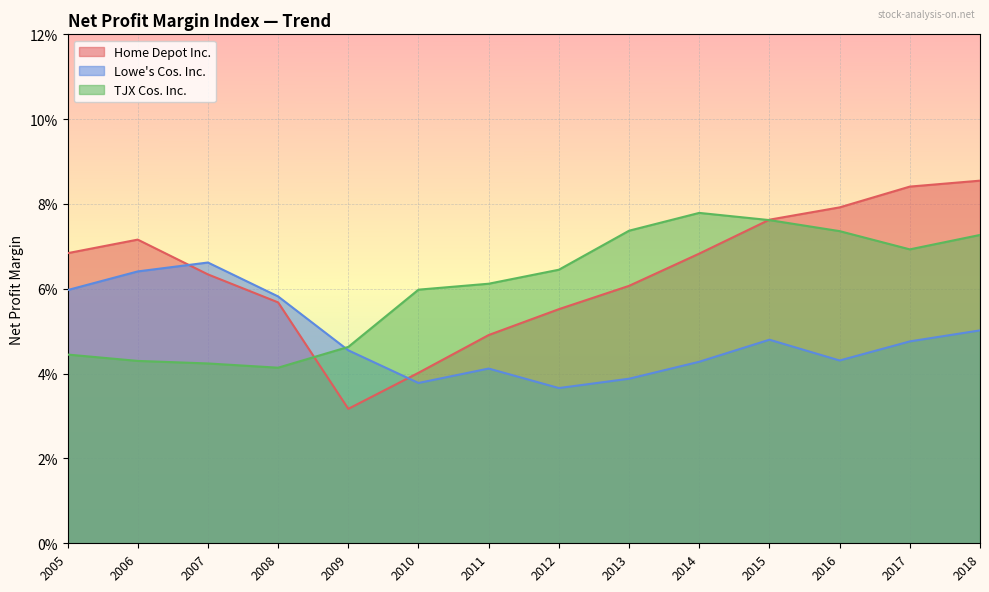

Reading left to right, extract all data points from this chart.

Home Depot Inc.: 2005=0.1	2006=0.1	2007=0.1	2008=0.1	2009=0.0	2010=0.0	2011=0.0	2012=0.1	2013=0.1	2014=0.1	2015=0.1	2016=0.1	2017=0.1	2018=0.1
Lowe's Cos. Inc.: 2005=0.1	2006=0.1	2007=0.1	2008=0.1	2009=0.0	2010=0.0	2011=0.0	2012=0.0	2013=0.0	2014=0.0	2015=0.0	2016=0.0	2017=0.0	2018=0.1
TJX Cos. Inc.: 2005=0.0	2006=0.0	2007=0.0	2008=0.0	2009=0.0	2010=0.1	2011=0.1	2012=0.1	2013=0.1	2014=0.1	2015=0.1	2016=0.1	2017=0.1	2018=0.1